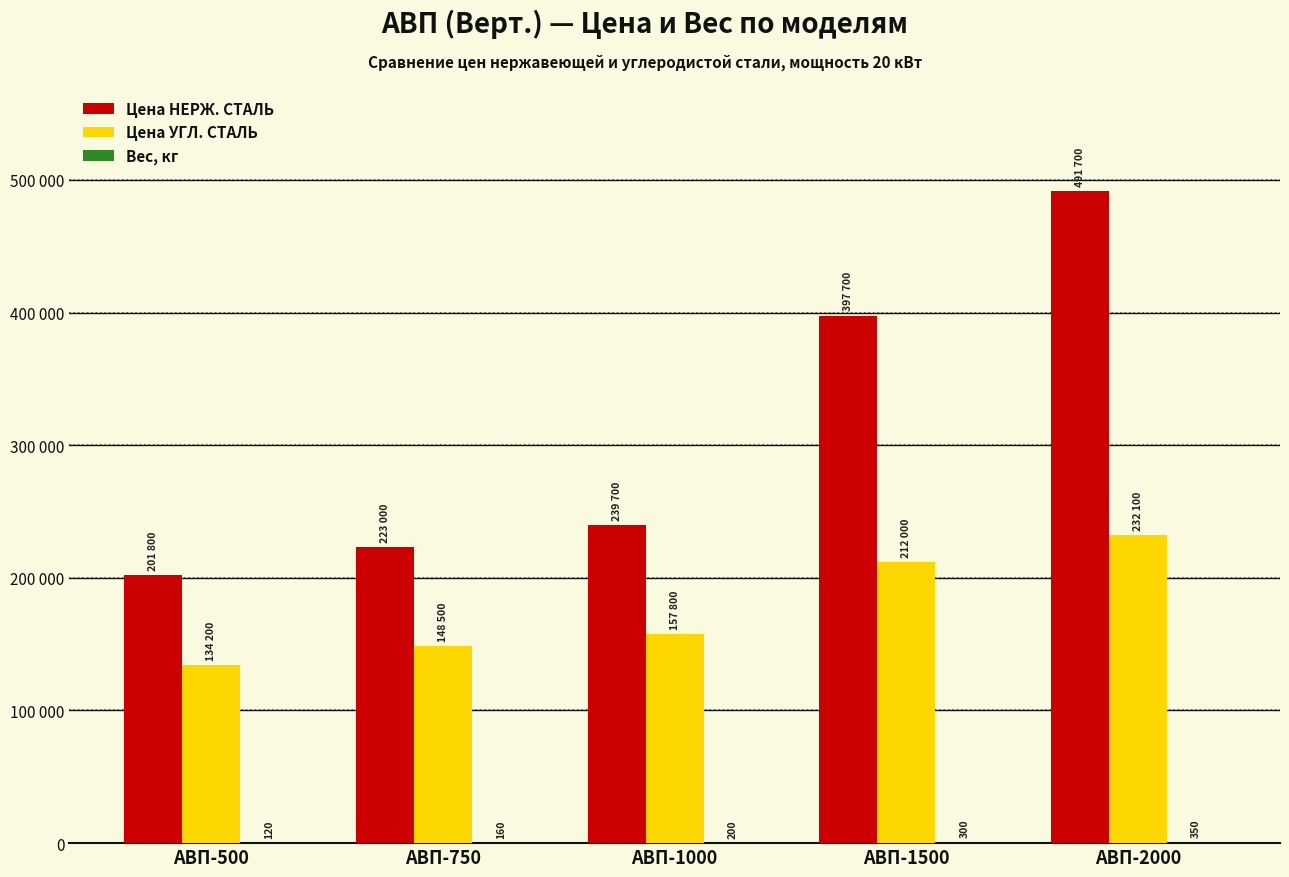

What is the value of the Вес, кг bar at the 1st from the left?

120